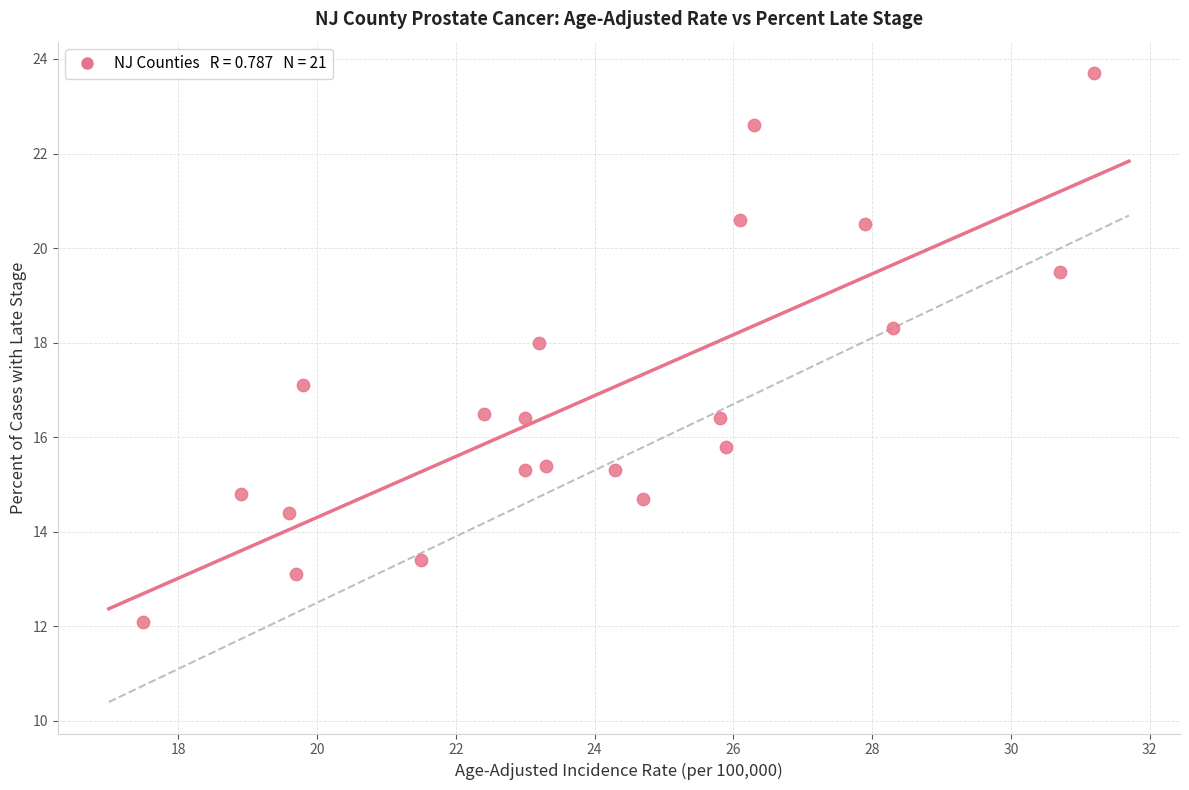

What is the range of X values (max minus min)?

13.7